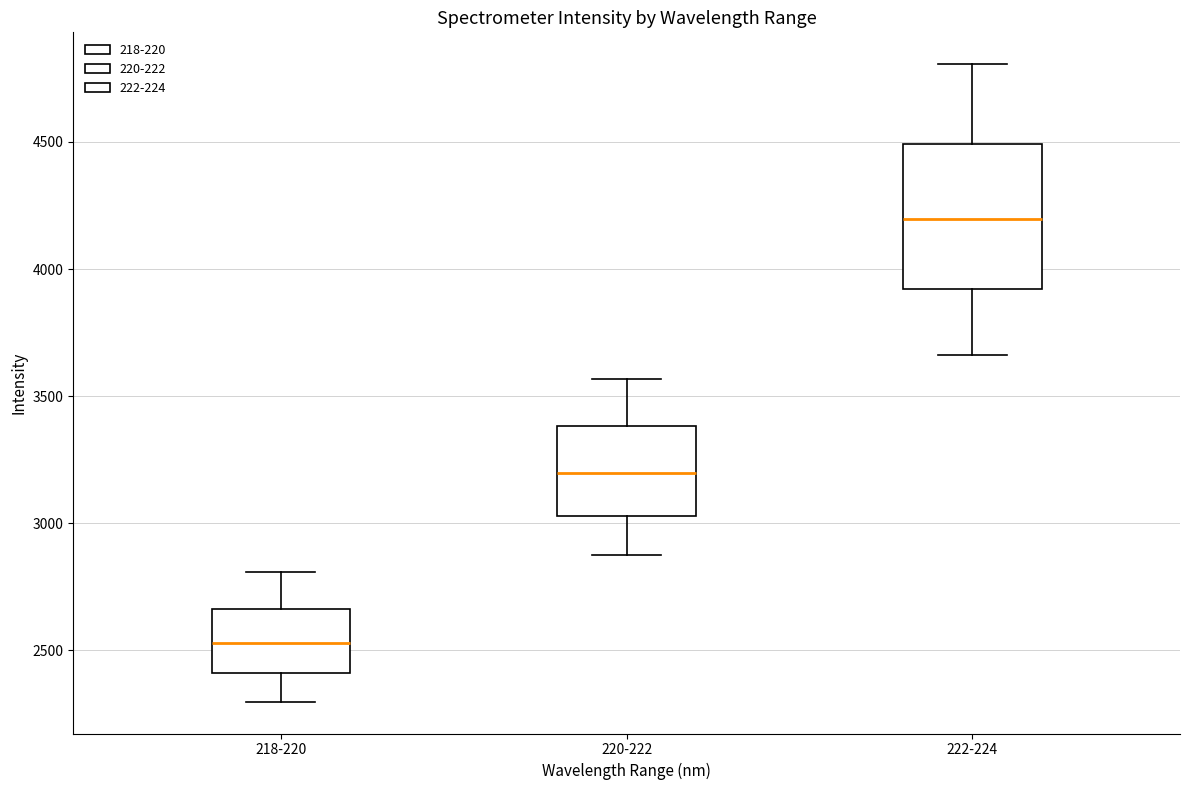

Which box has the highest median line?

222-224